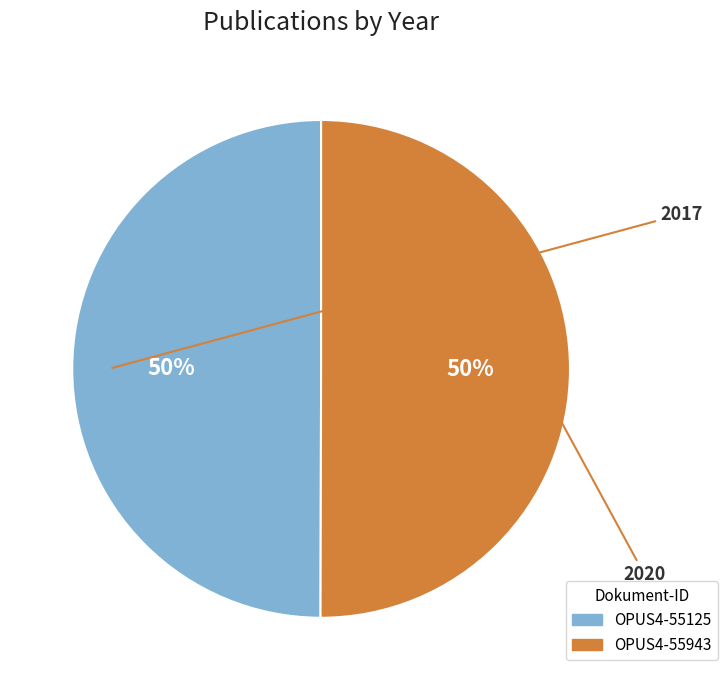

How many segments does this pie chart have?

2